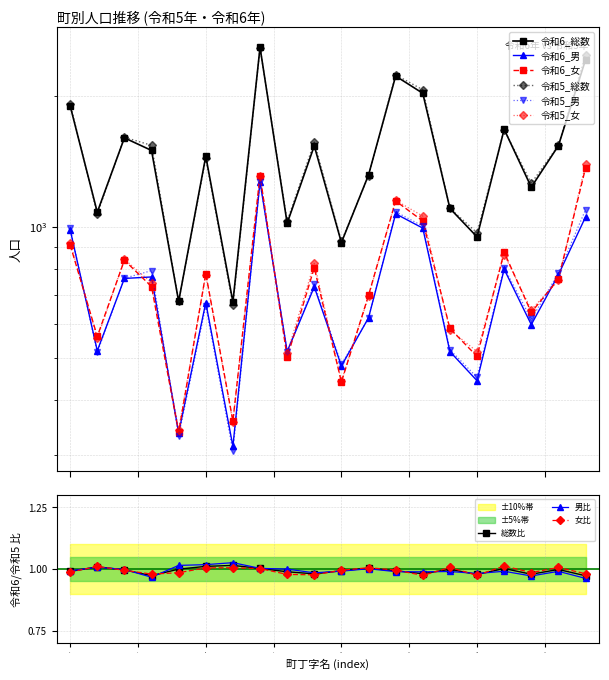

Reading left to right, transcribe all the data shown in this chart.

令和6_総数: 1896	1081	1601	1498	675	1453	673	2582	1020	1535	921	1316	2219	2026	1103	949	1675	1234	1536	2419
令和6_男: 986	520	762	768	337	671	314	1270	518	729	480	619	1072	994	518	444	800	597	777	1054
令和6_女: 910	561	839	730	338	782	359	1312	502	806	441	697	1147	1032	585	505	875	637	759	1365
令和5_総数: 1914	1071	1606	1539	675	1437	663	2575	1031	1565	927	1311	2234	2064	1104	970	1671	1260	1538	2486
令和5_男: 993	516	763	794	332	659	306	1266	518	740	484	618	1083	1005	523	452	807	614	784	1095
令和5_女: 921	555	843	745	343	778	357	1309	513	825	443	693	1151	1059	581	518	864	646	754	1391